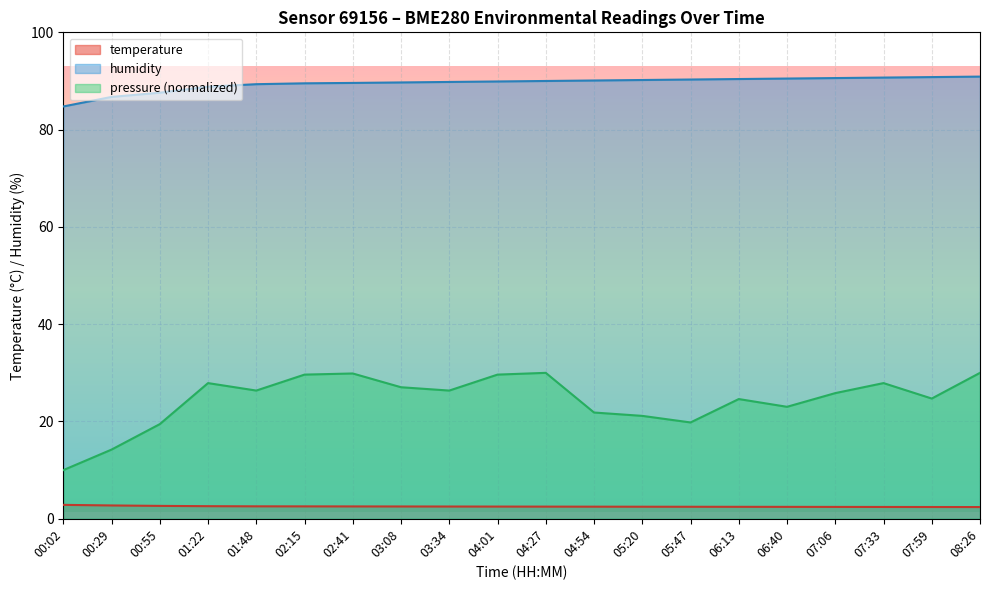

What is the minimum value shown in the chart?

2.4